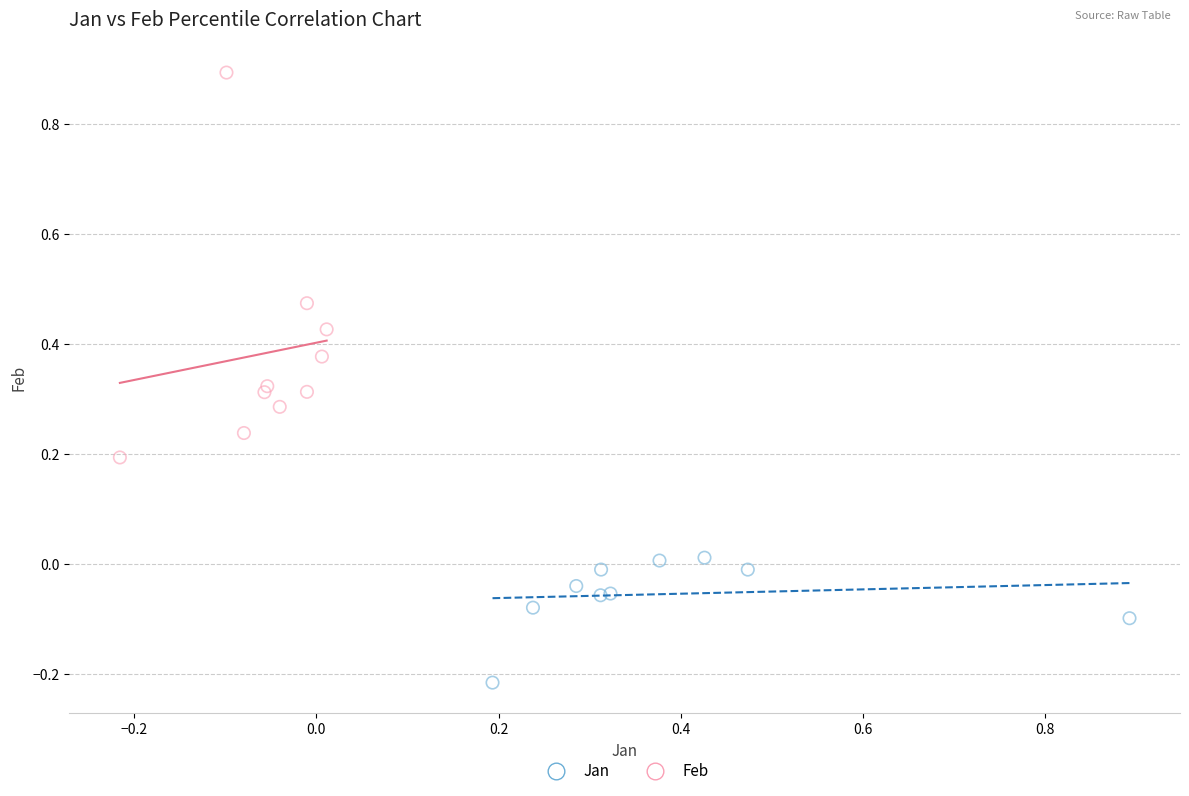

Which series has the widest spread of Y values?

Feb